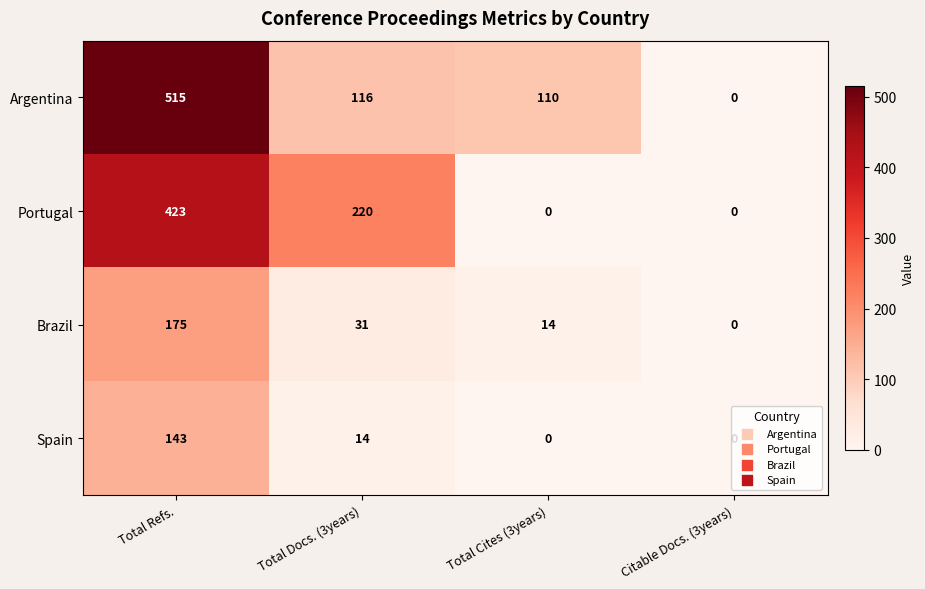

Rank the categories by Argentina value from lowest to highest.

Citable Docs. (3years), Total Cites (3years), Total Docs. (3years), Total Refs.